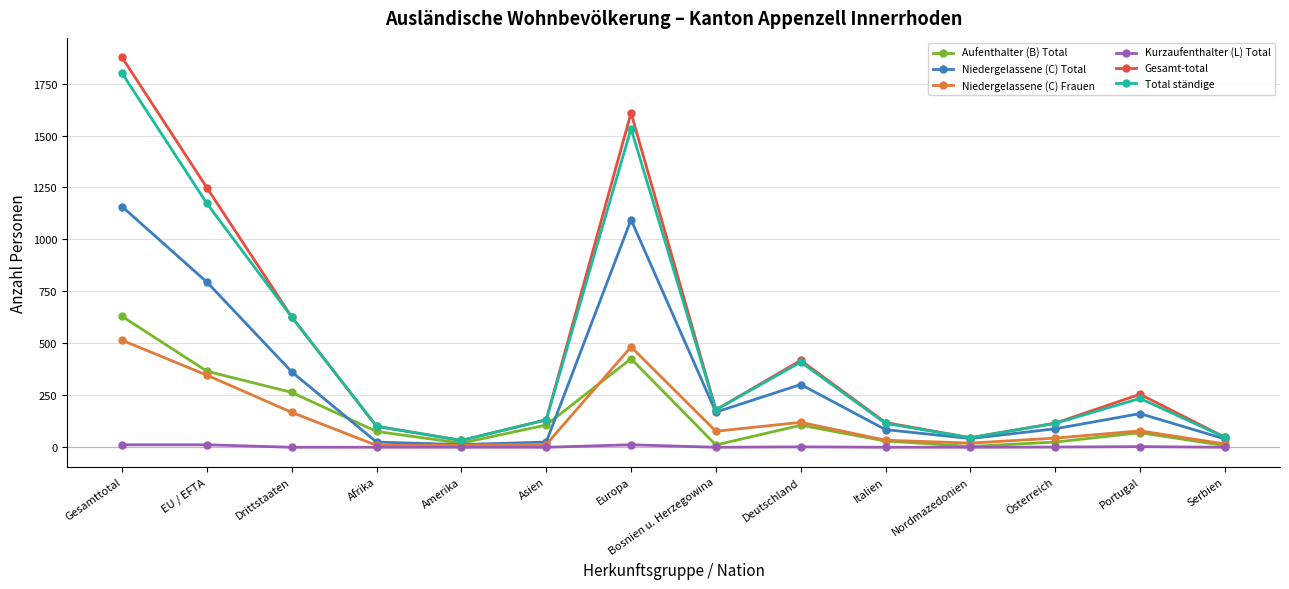

How many categories are shown in the chart?

14